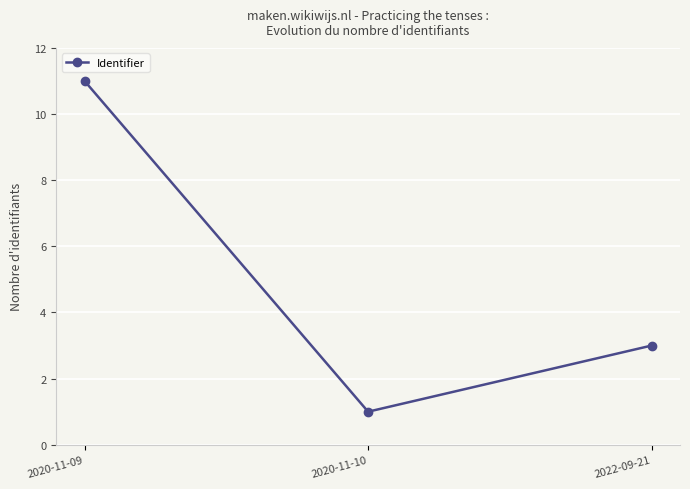

Which category has the highest value across all series?

2020-11-09